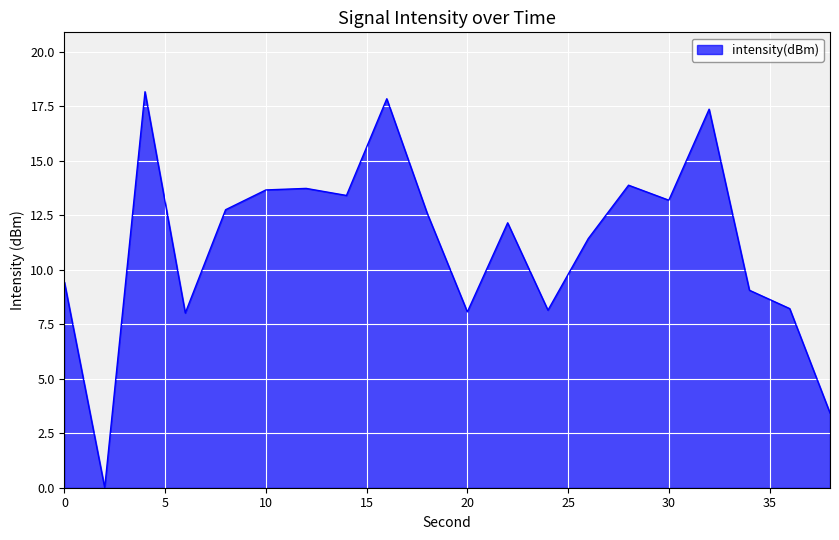

What is the difference between the maximum and minimum values?

18.2